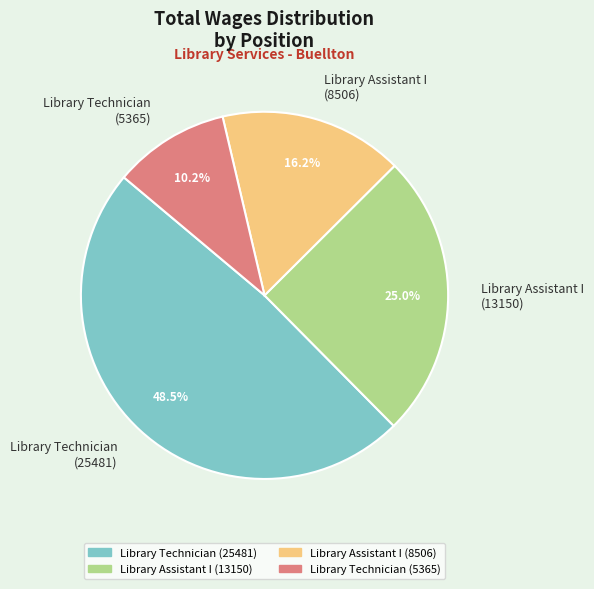

How many segments does this pie chart have?

4